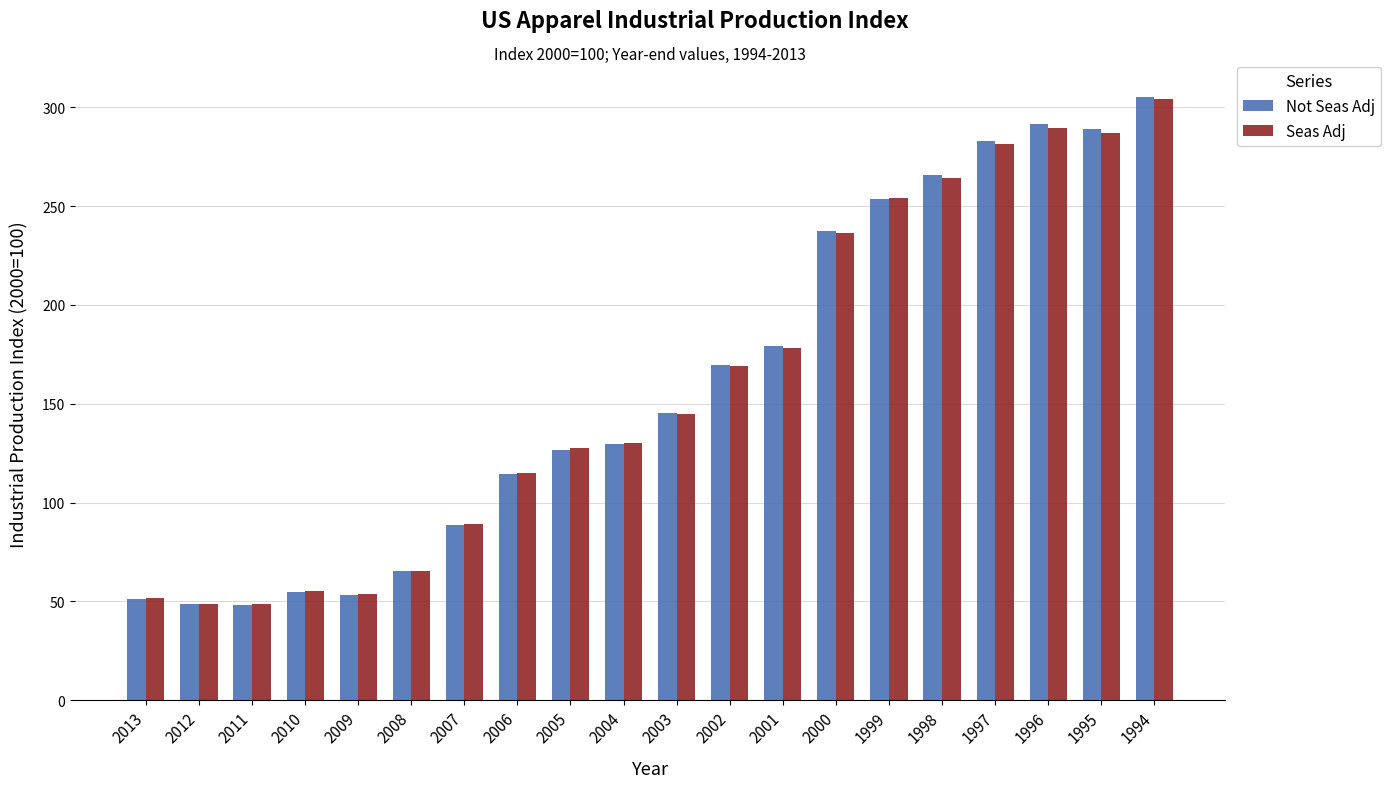

At which label is Seas Adj closest to 176?

2001